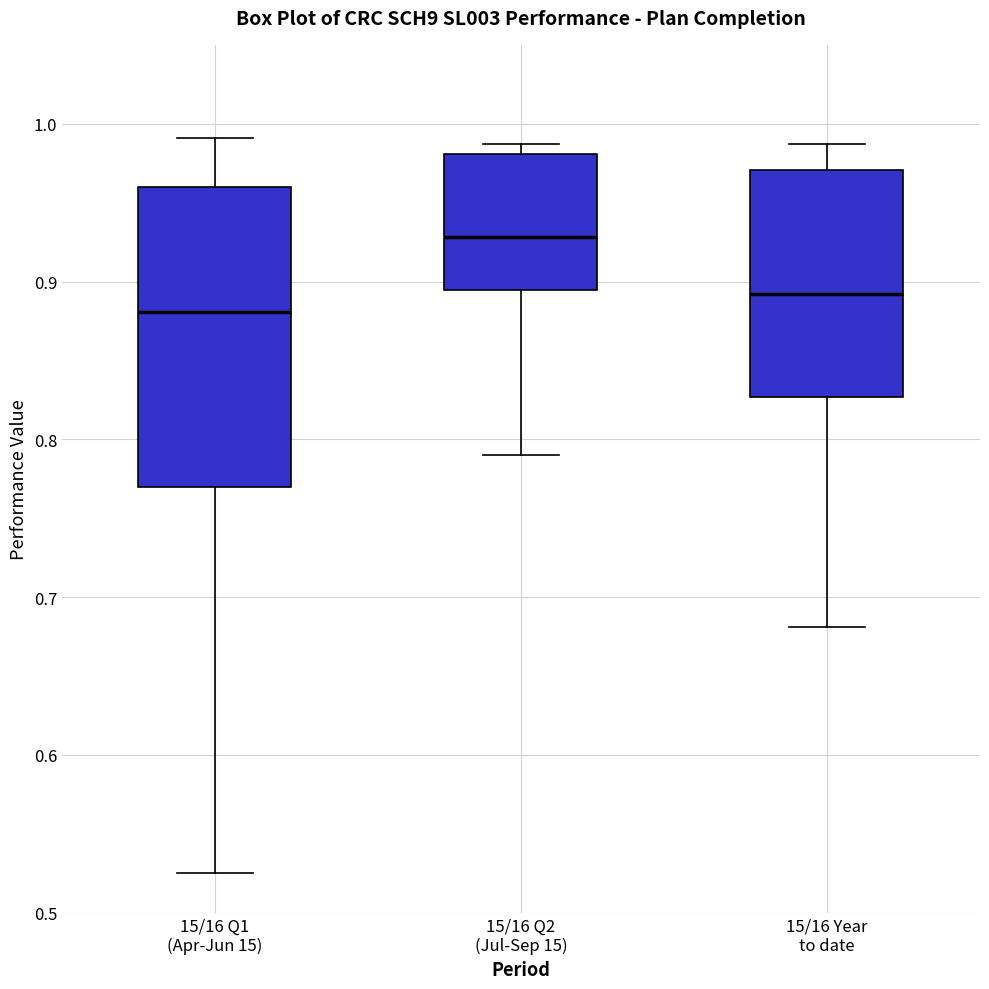

Reading left to right, read every box against the y-axis: the position of its median line, the range the box covers, and the ends of its whiskers. The values are not printed on the chart, so give them approximately, as read against the axis.

15/16 Q1 (Apr-Jun 15): median 0.88, box 0.77 to 0.96, whiskers 0.53 to 0.99
15/16 Q2 (Jul-Sep 15): median 0.93, box 0.89 to 0.98, whiskers 0.79 to 0.99
15/16 Year to date: median 0.89, box 0.83 to 0.97, whiskers 0.68 to 0.99